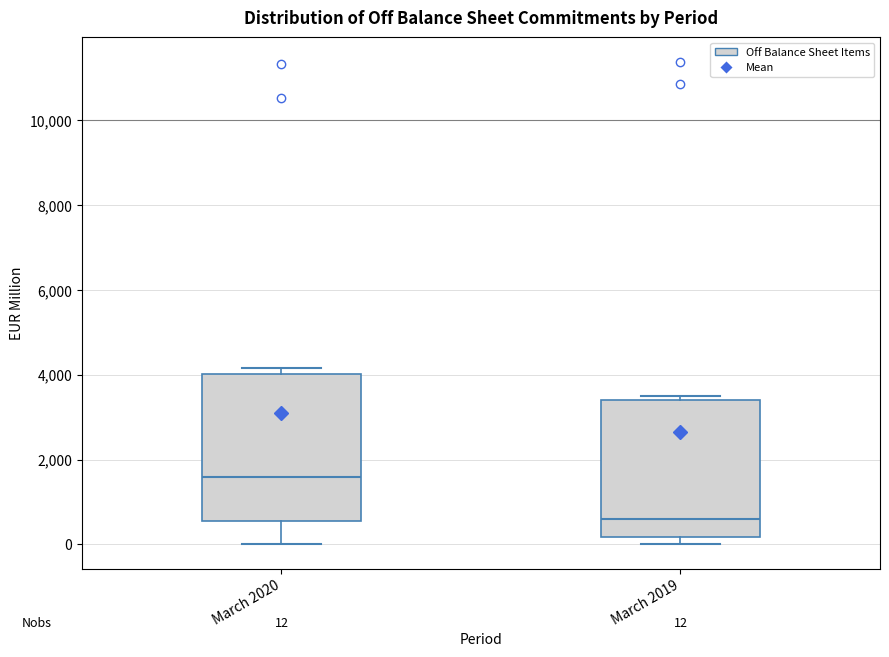

Which box's median line is the highest?

March 2020